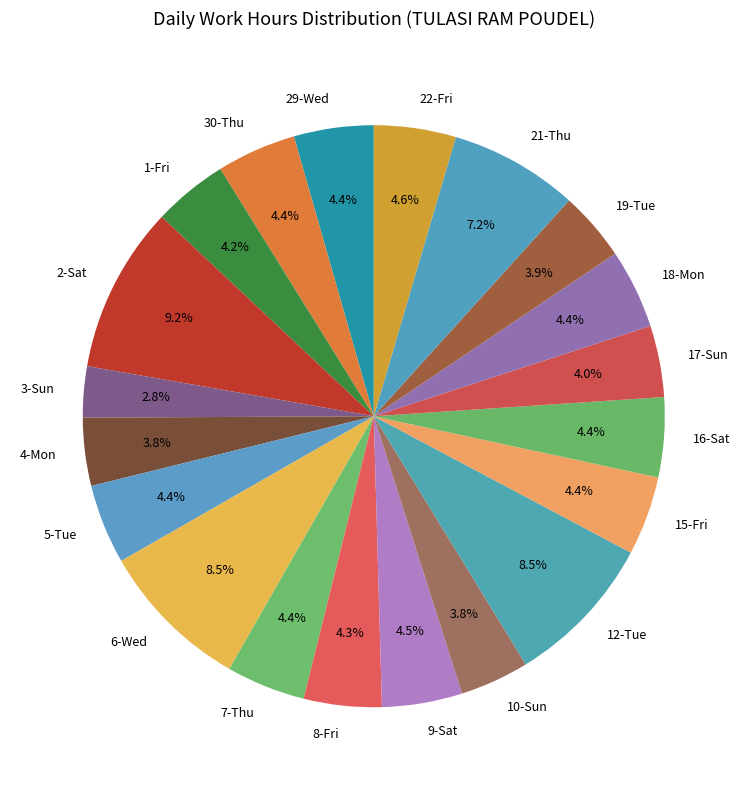

To the nearest percent, what is the difference between the largest and smallest slice percentages?

6%